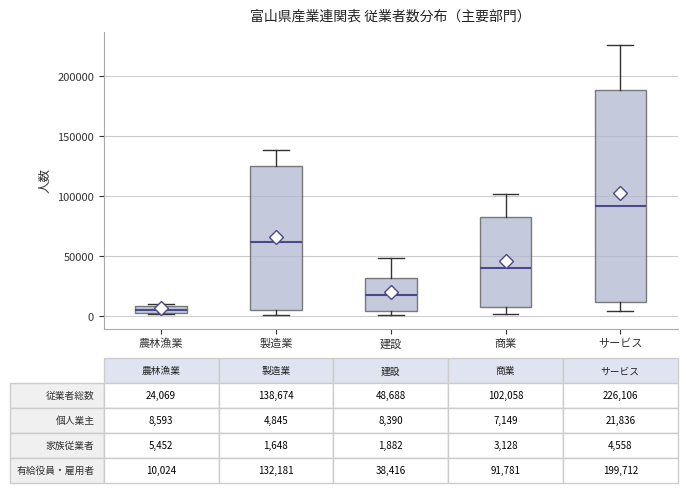

Which box is the tallest, from its lower edge to its upper edge?

サービス